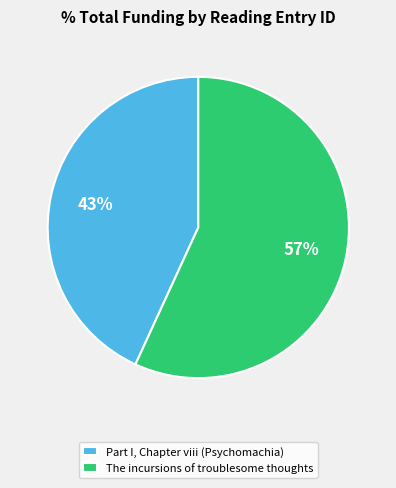

Approximately how many times larger is the value at Part I, Chapter viii (Psychomachia) compared to The incursions of troublesome thoughts?

0.8